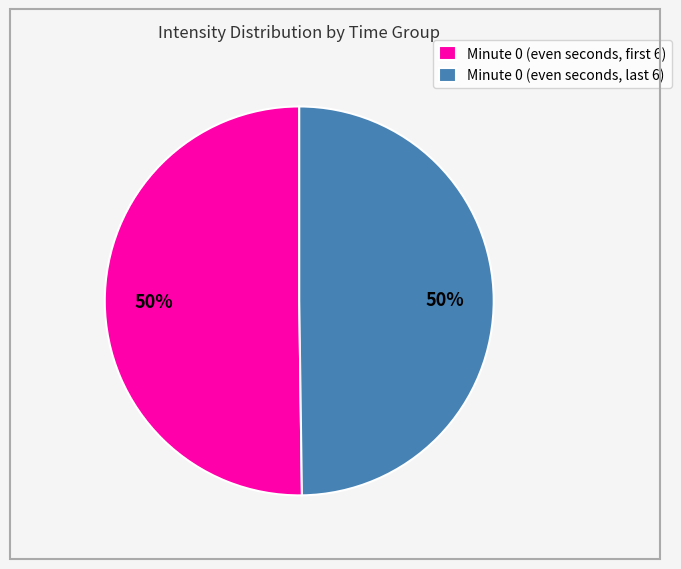

To the nearest percent, what is the average slice percentage?

50%